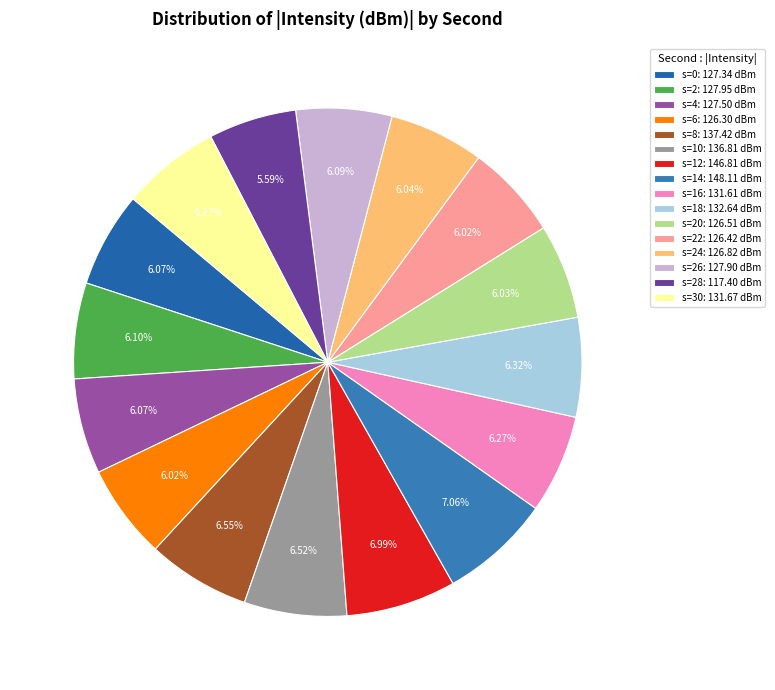

How many slices are in this pie chart?

16